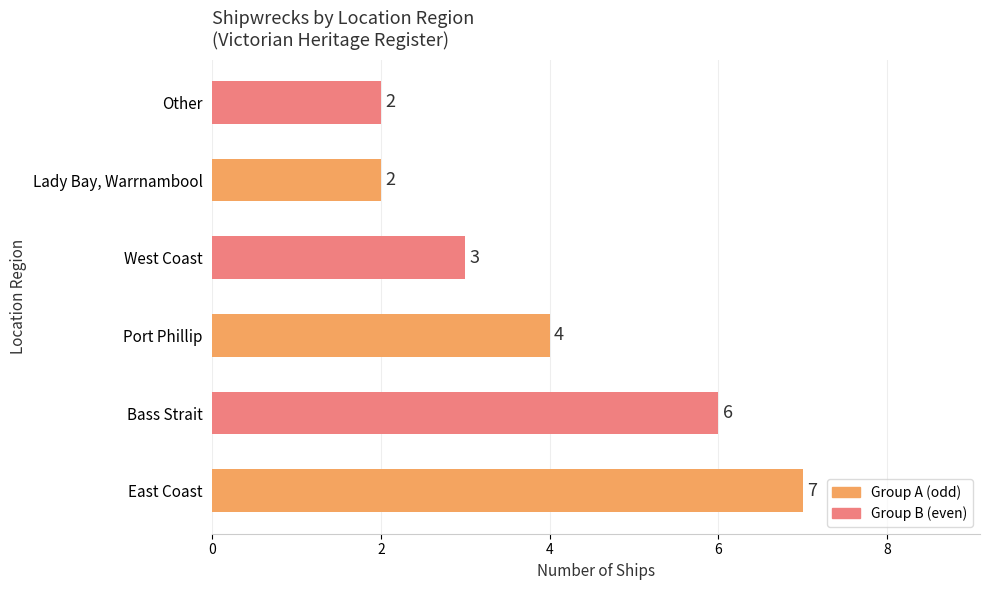

True or false: the data shows 2 at Lady Bay, Warrnambool.

True